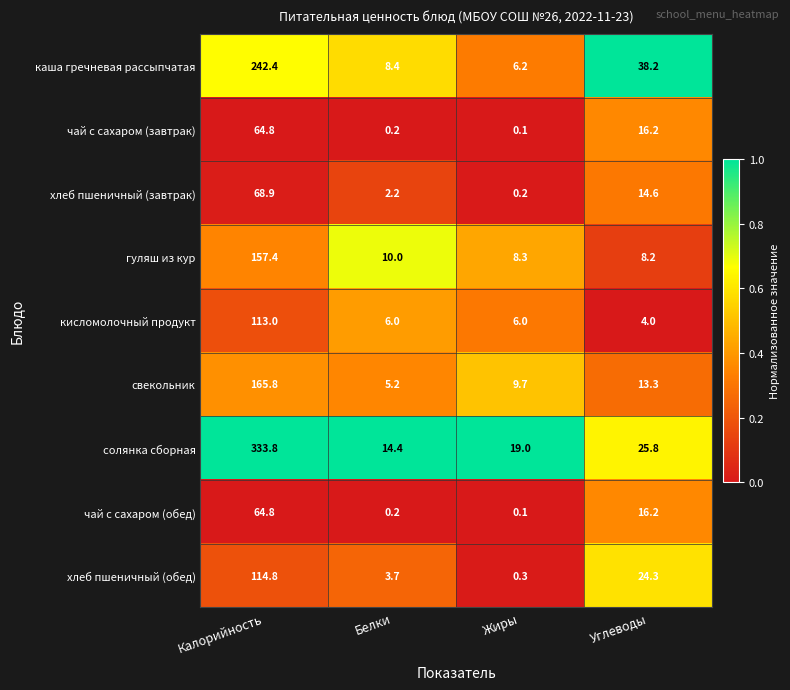

Rank the categories by гуляш из кур value from highest to lowest.

Калорийность, Белки, Жиры, Углеводы